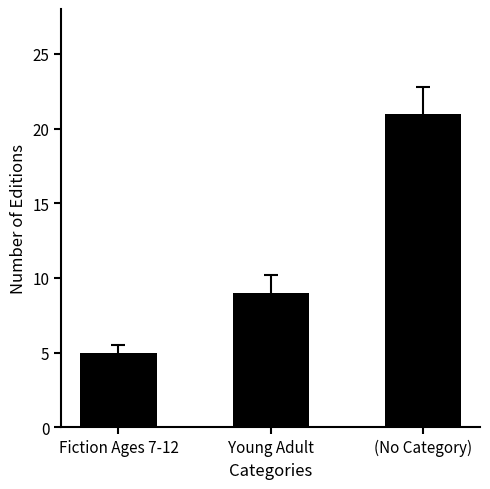

Rank the categories by value from lowest to highest.

Fiction Ages 7-12, Young Adult, (No Category)